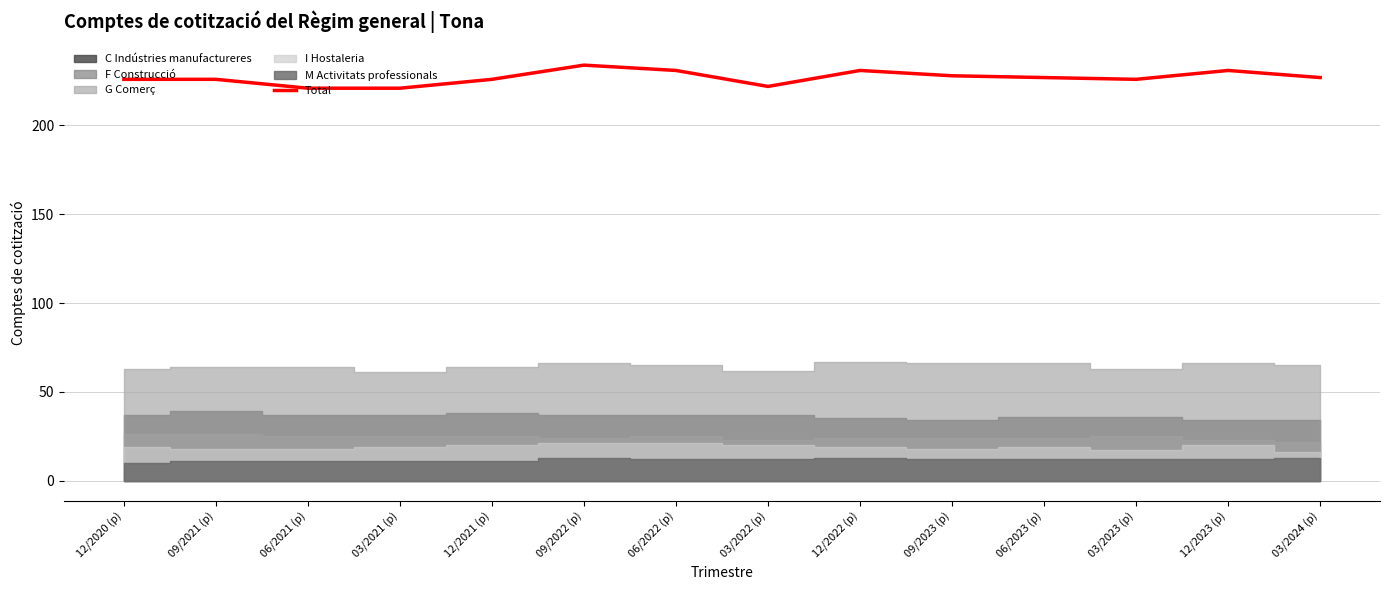

How many interior local valleys (lower than both neighbors) does the data have?

2